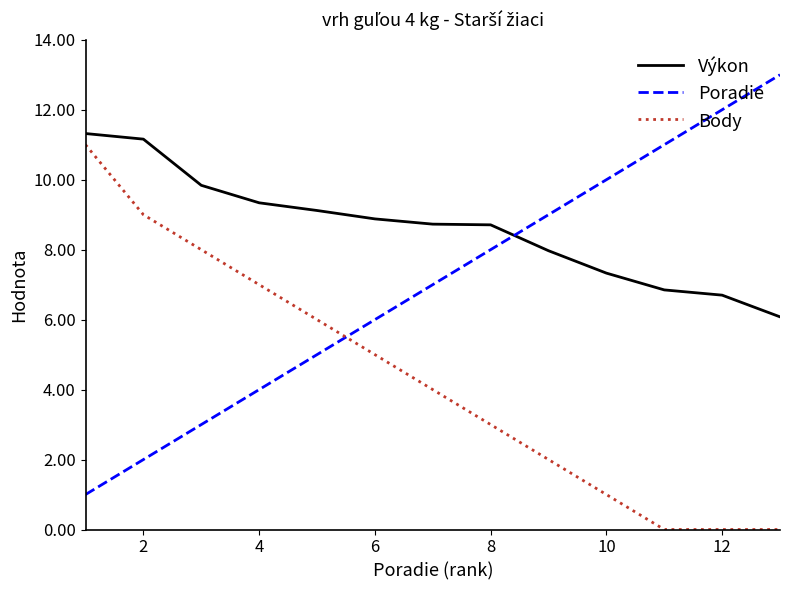

List the series in order of their overall mean, lowest first.

Body, Poradie, Výkon